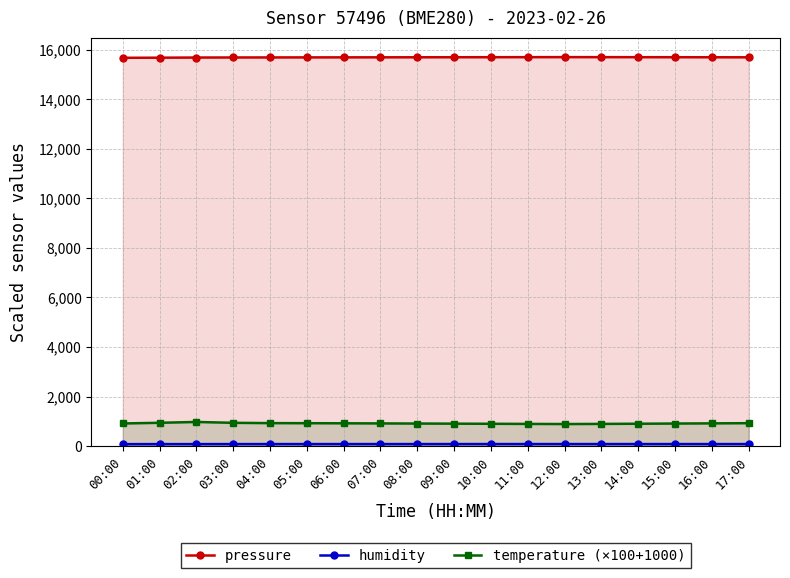

True or false: temperature (×100+1000) and humidity cross at least once.

False